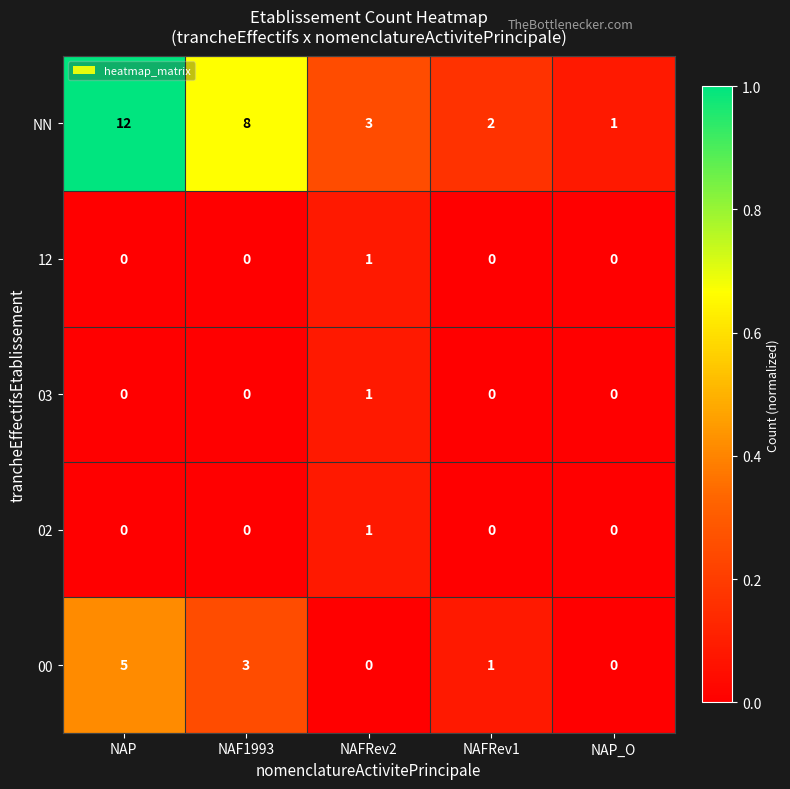

Which series has the widest spread of values?

NN